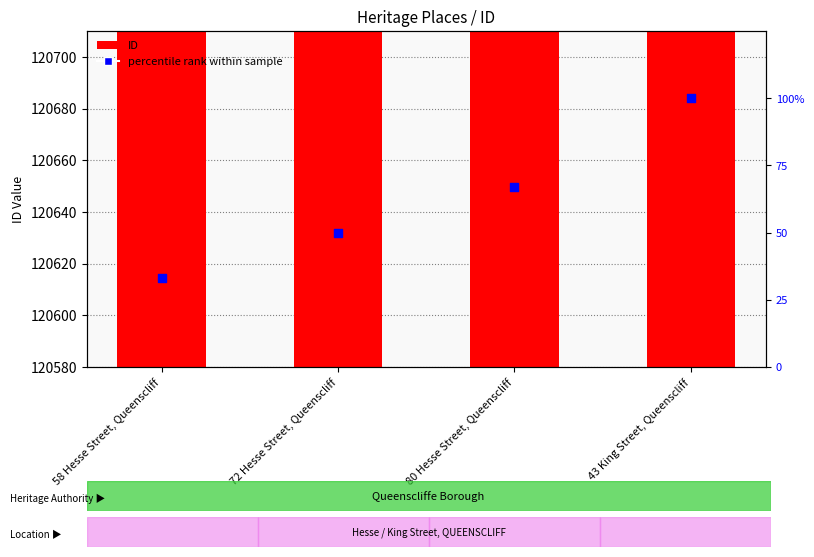

Which series reaches the minimum Y coordinate?

percentile rank within sample